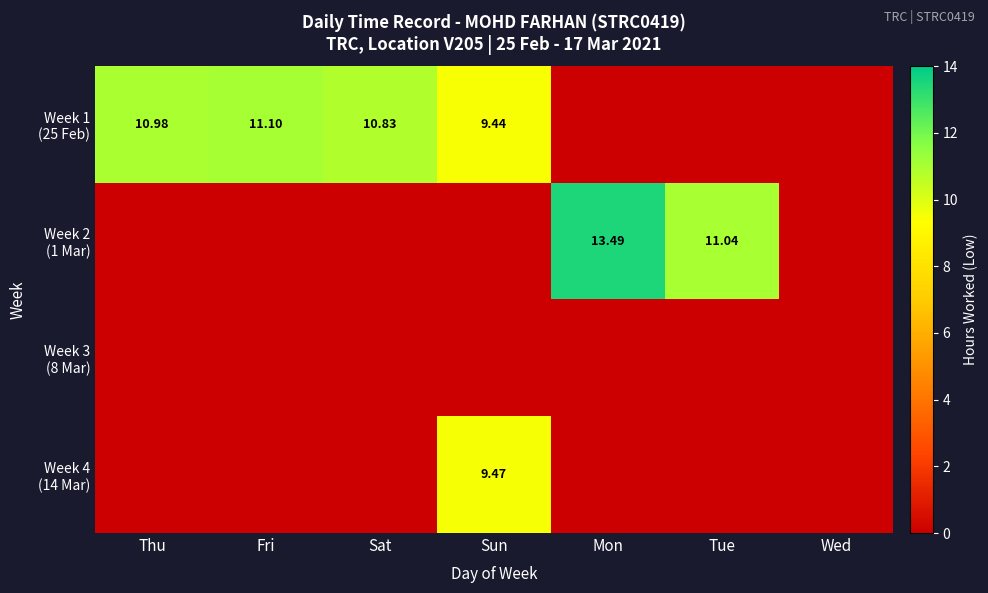

What is the total value across all series at Sat?

10.8